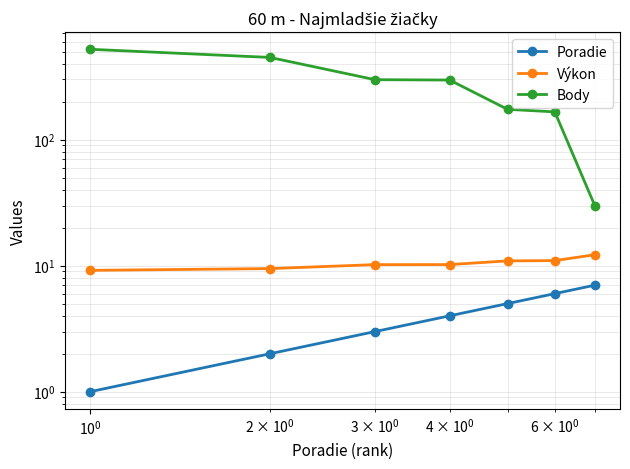

True or false: Poradie has more than 0 points higher than both neighbors.

False